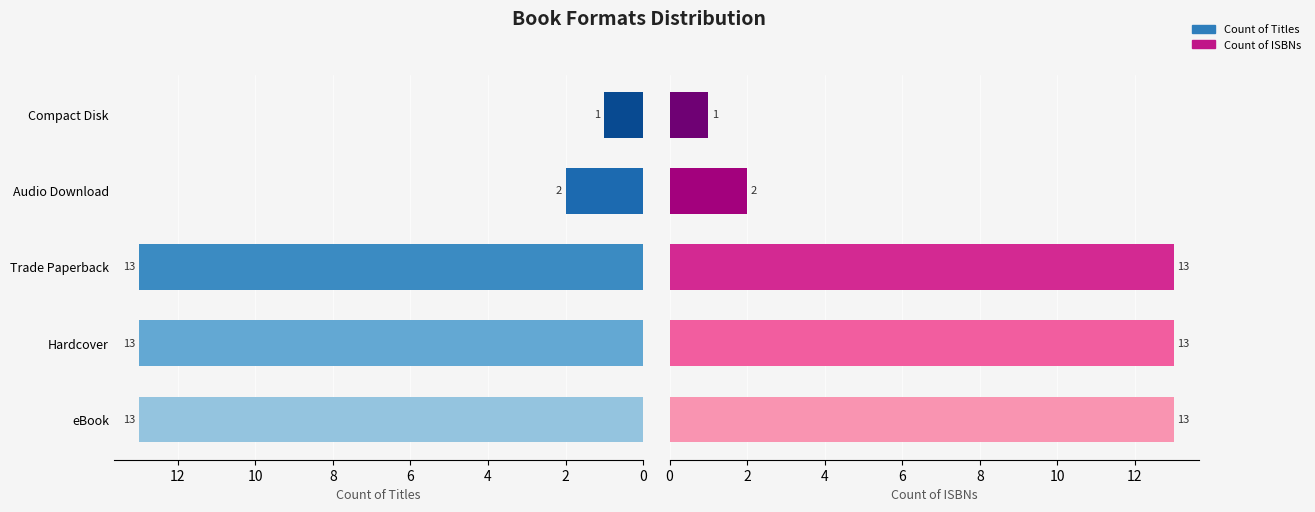

Reading left to right, list all the values displayed in this chart.

Count of Titles: 13	13	13	2	1
Count of ISBNs: 13	13	13	2	1